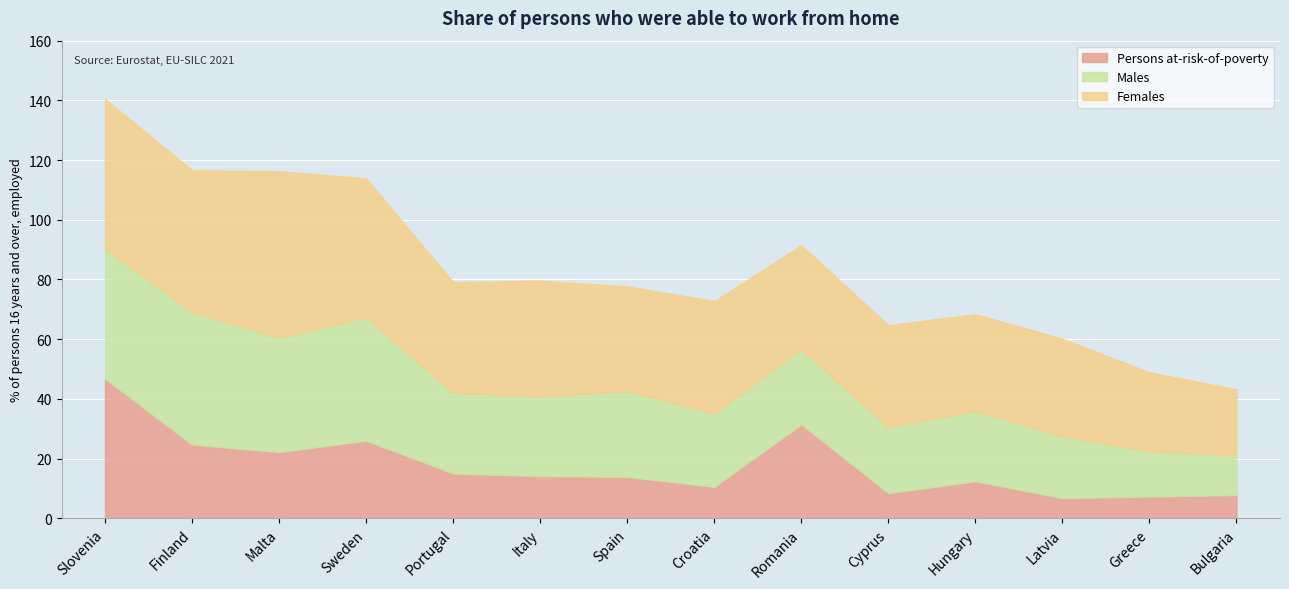

Where does the Males series first go above 26?

Slovenia